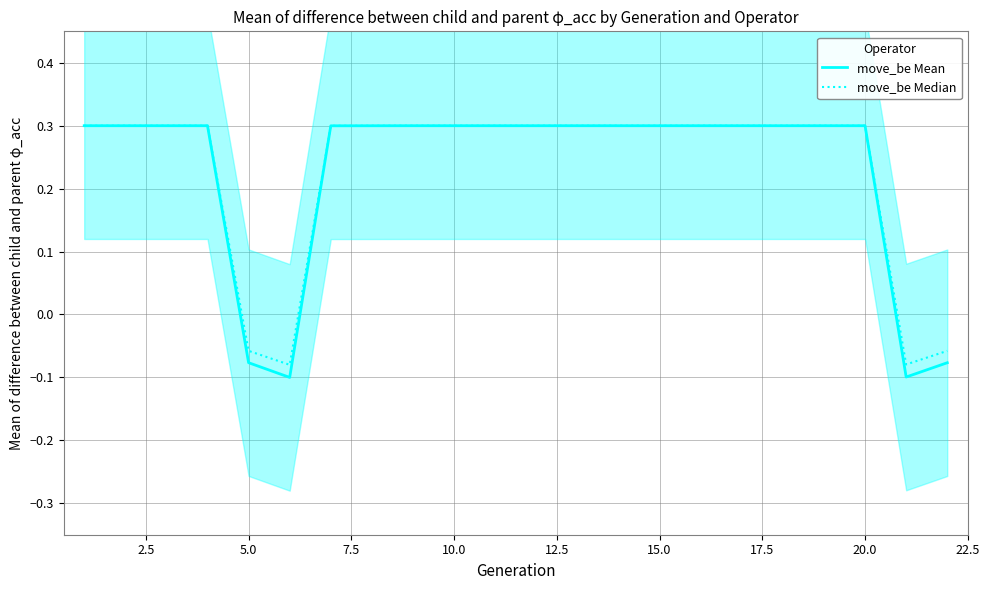

What are all the series names shown in the legend?

move_be Mean, move_be Median